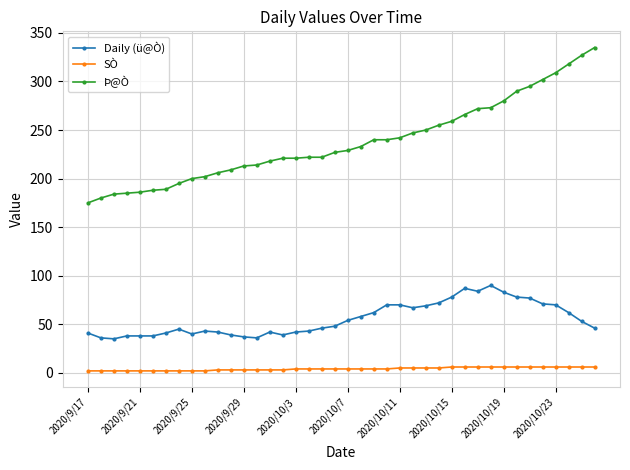

What is the maximum value for Daily (ü@Ò)?

90